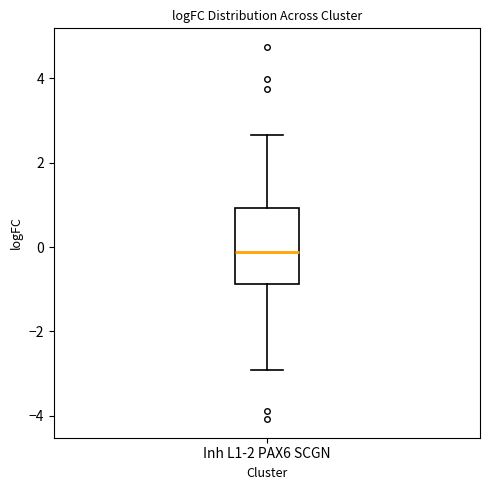

Transcribe this box plot: give where the median line is, the range the box spans, and where the two whiskers end, as read against the y-axis. The values are not printed on the chart, so give them approximately, as read against the axis.

median -0.2, box -0.8 to 1.0, whiskers -3.0 to 2.6